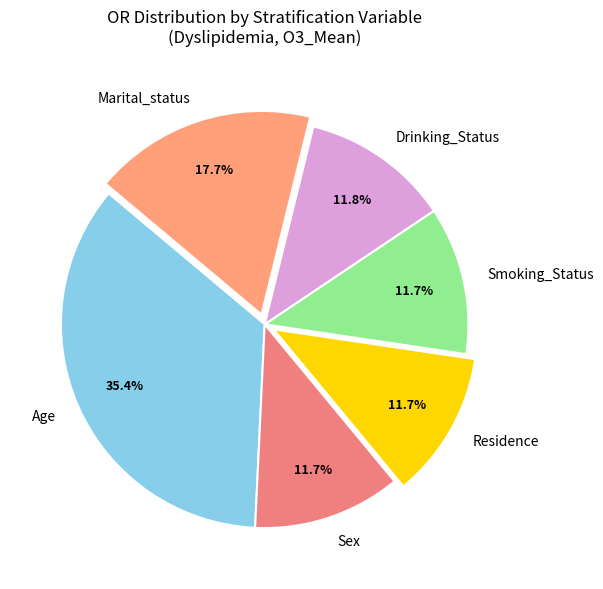

Count the number of slices in the pie.

6